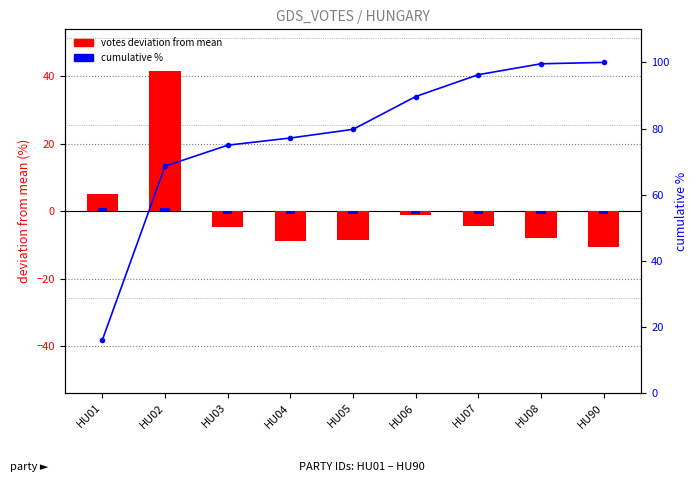

Reading right to left, transcribe all the data shown in this chart.

votes deviation from mean: -10.7	-7.8	-4.5	-1.2	-8.5	-8.9	-4.8	41.4	4.9
accent marker: -0.8	-0.8	-0.8	-0.8	-0.8	-0.8	-0.8	0.8	0.8
cumulative %: 100.0	99.6	96.3	89.7	79.8	77.1	75.0	68.6	16.1